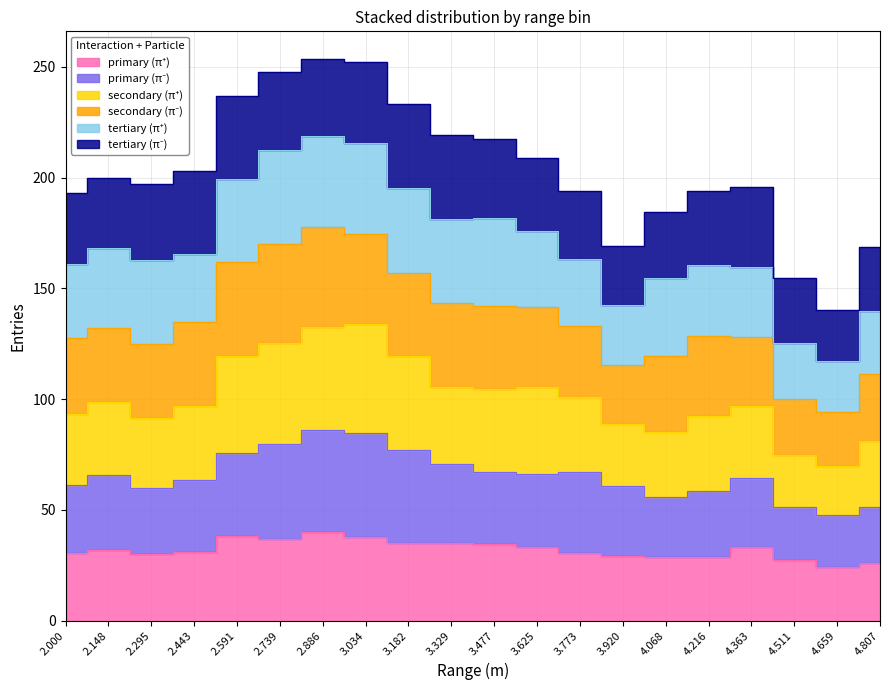

What position from the left is 2.443?

4